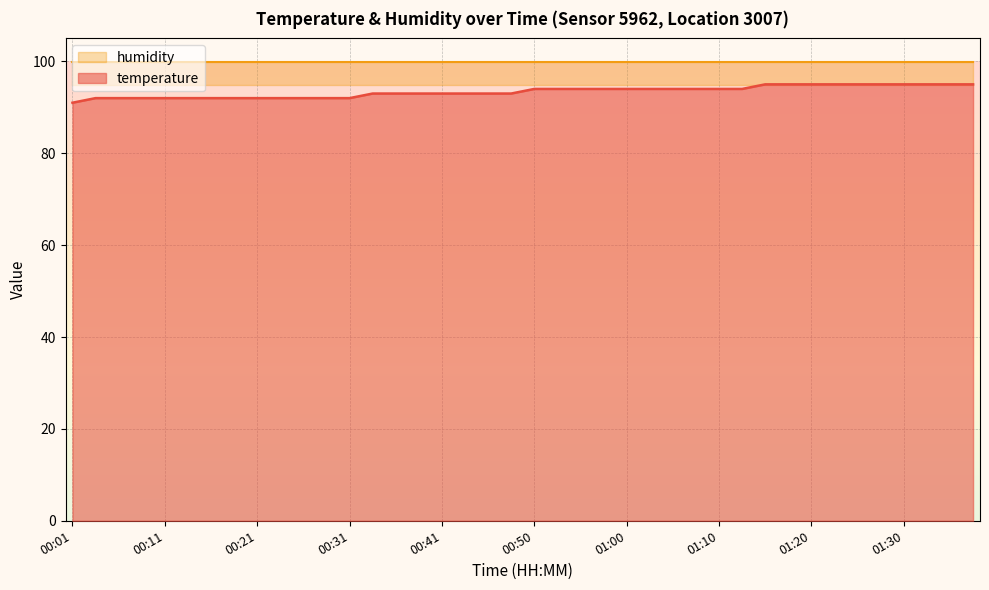

What is the label of the 33rd point from the left?

01:20